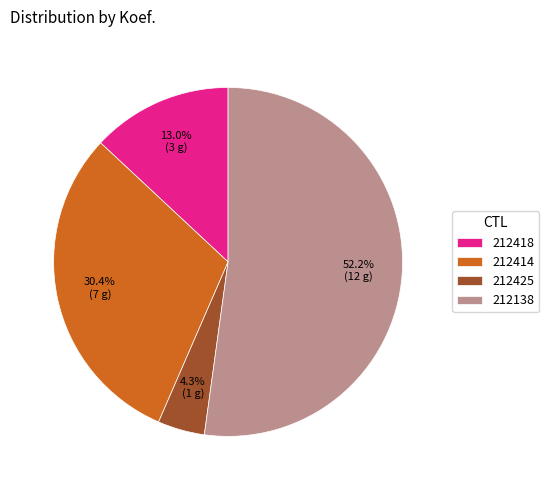

Rank the categories by value from highest to lowest.

212138, 212414, 212418, 212425